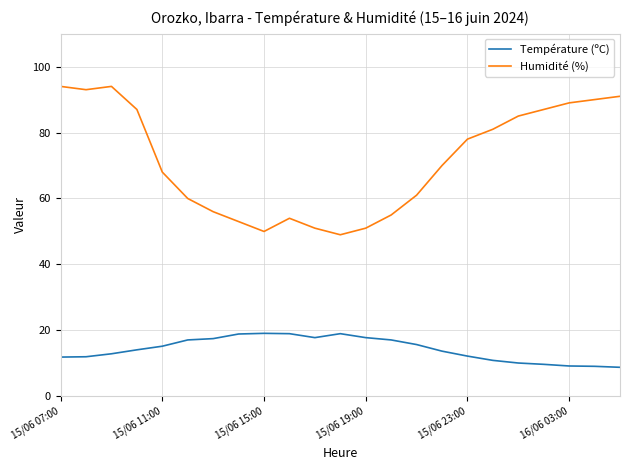

What is the difference between the maximum and minimum values in the Température (ºC) series?

10.3